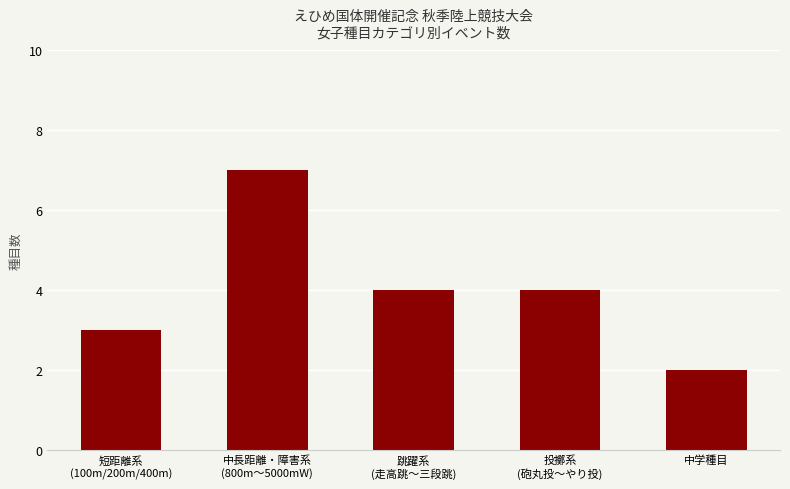

Count the values in the range 3 to 4.

3